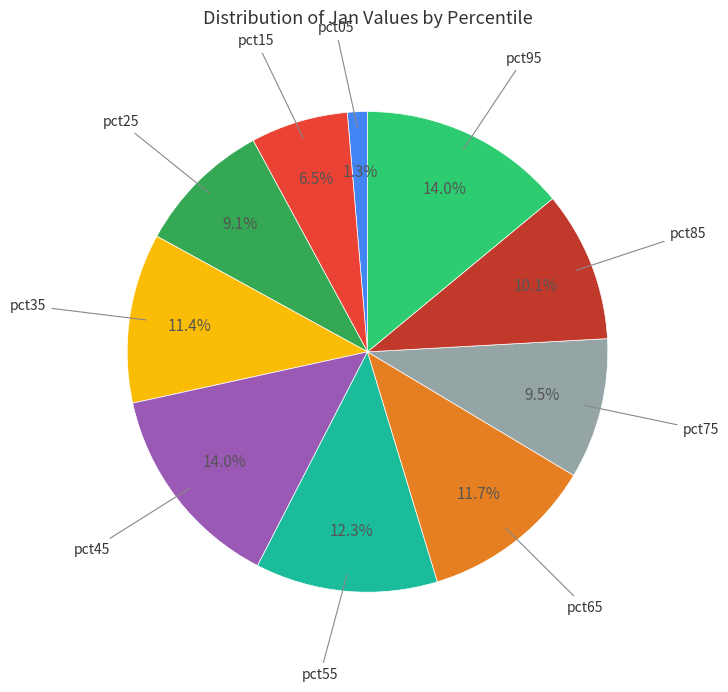

How many slices are in this pie chart?

10